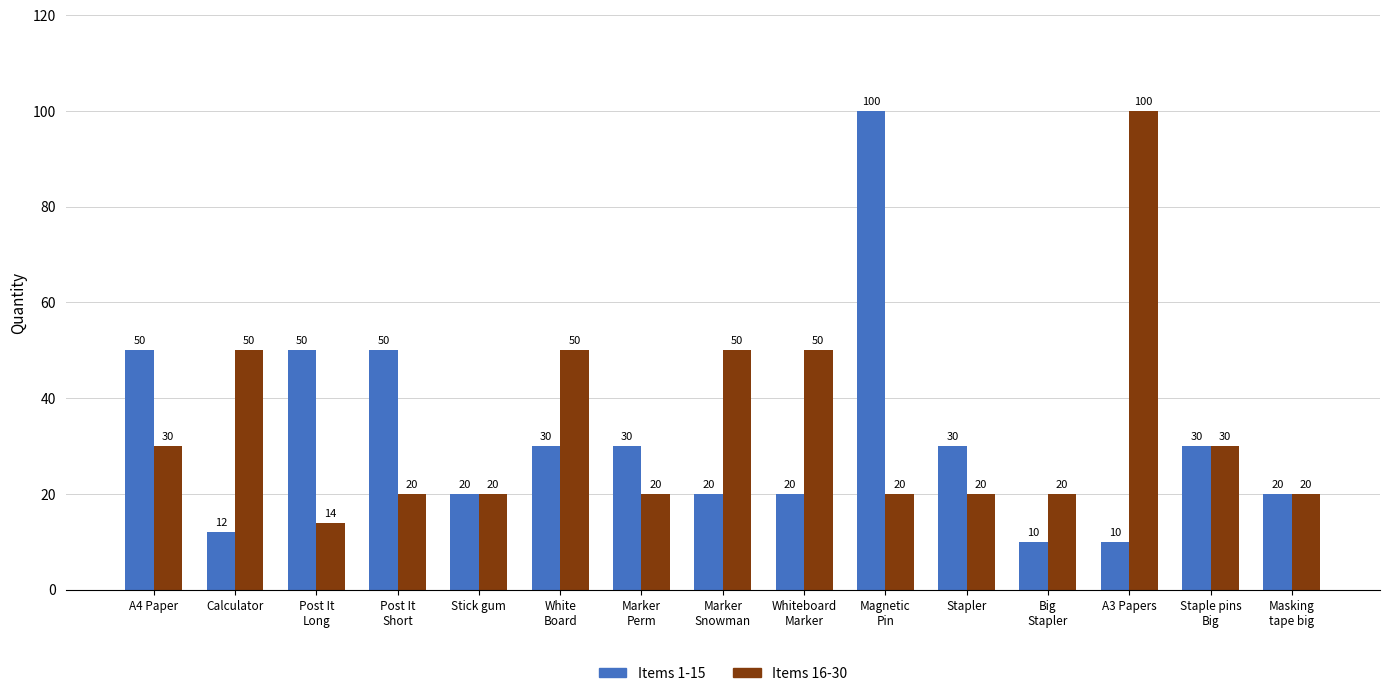

At Calculator, list the series in order from smallest to largest.

Items 1-15, Items 16-30